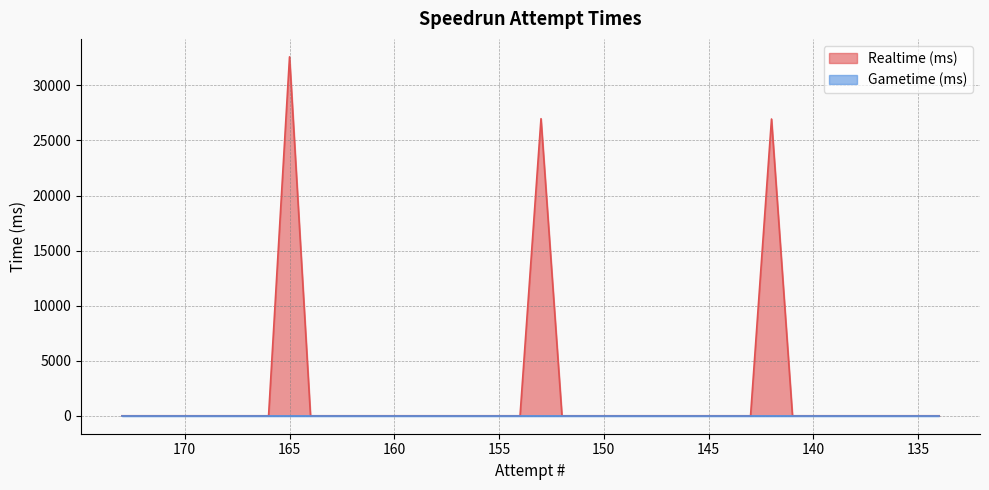

What is the sum of all values?

86528